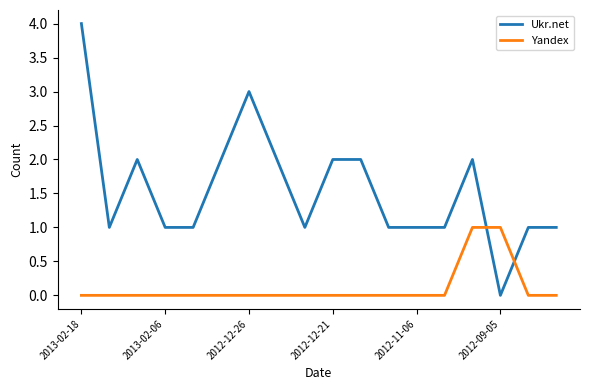

Which series has the largest total across all categories?

Ukr.net